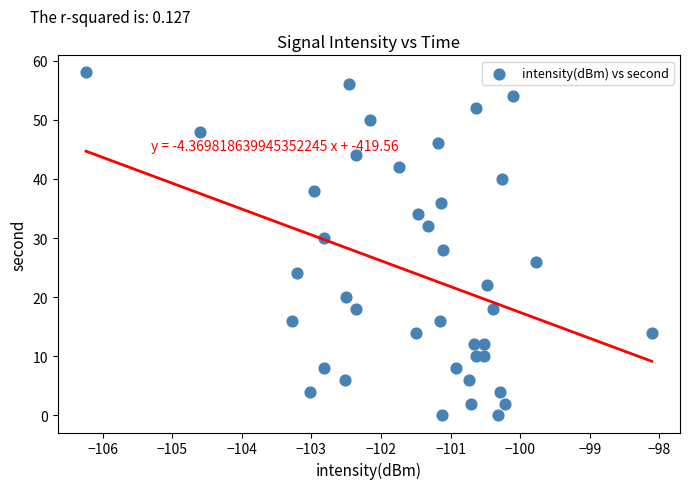

What is the range of Y values (max minus min)?

58